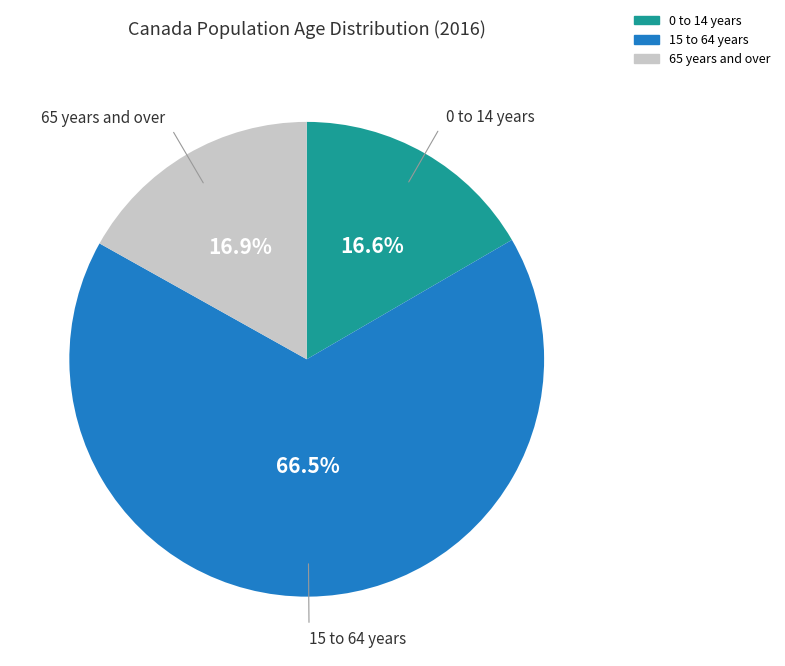

What percentage is NOT represented by 65 years and over?

83.1%